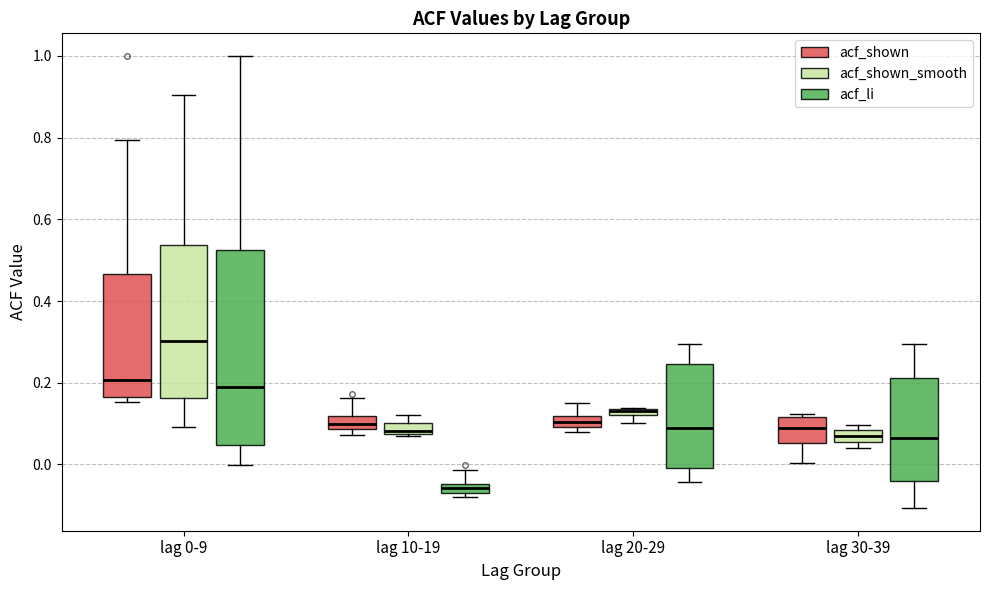

Where does the upper whisker of the box for lag 10-19 (acf_li) end on the y-axis? The values are not printed on the chart, so give them approximately, as read against the axis.

-0.02